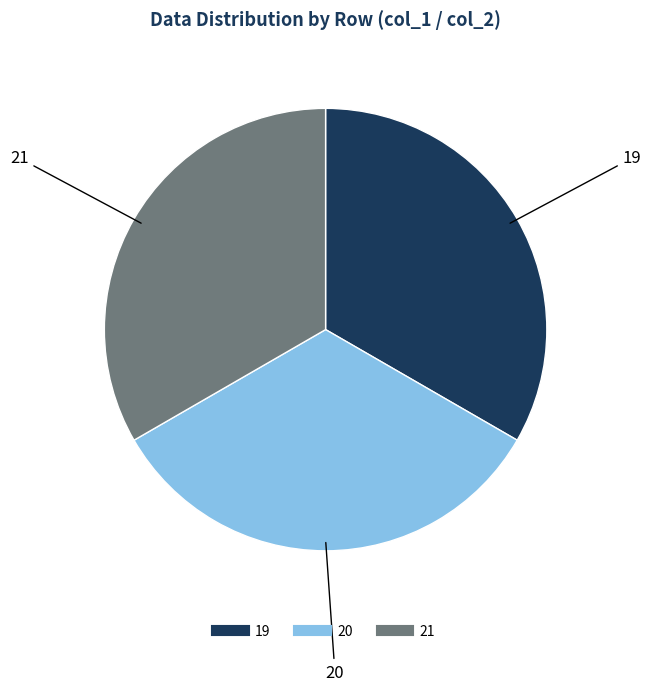

True or false: 19 accounts for 19% of the total.

False